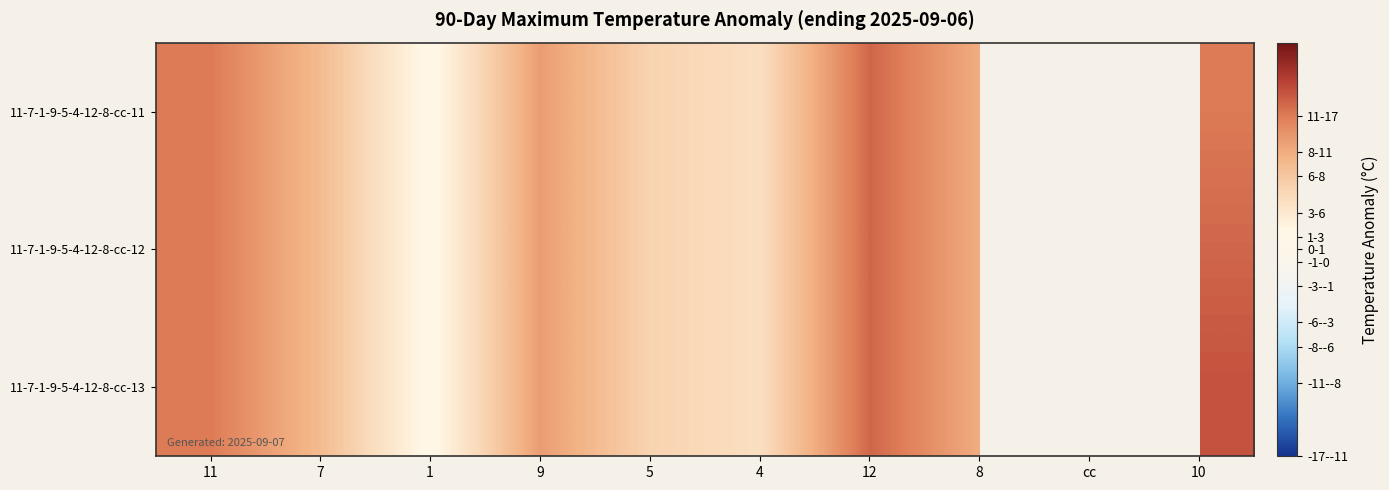

Rank the series by their average value, from lowest to highest.

11-7-1-9-5-4-12-8-cc-11, 11-7-1-9-5-4-12-8-cc-12, 11-7-1-9-5-4-12-8-cc-13